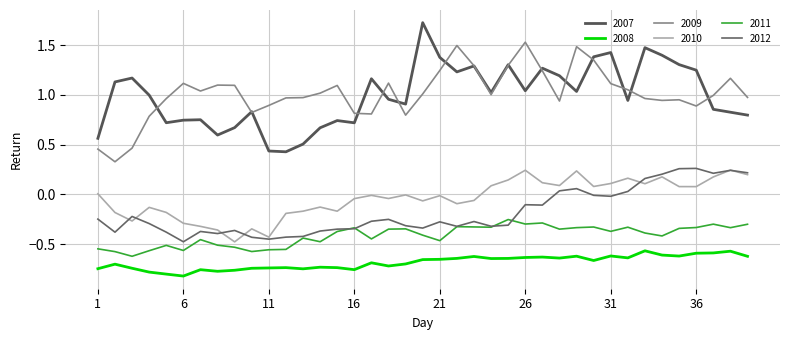

How many lines are shown in the chart?

6